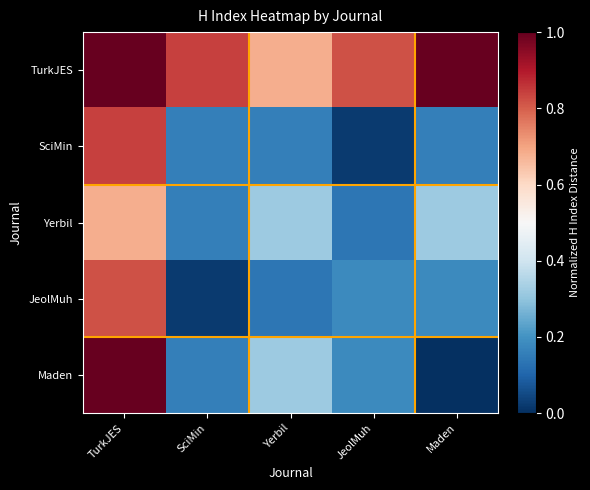

Which label corresponds to the largest value in the chart?

TurkJES